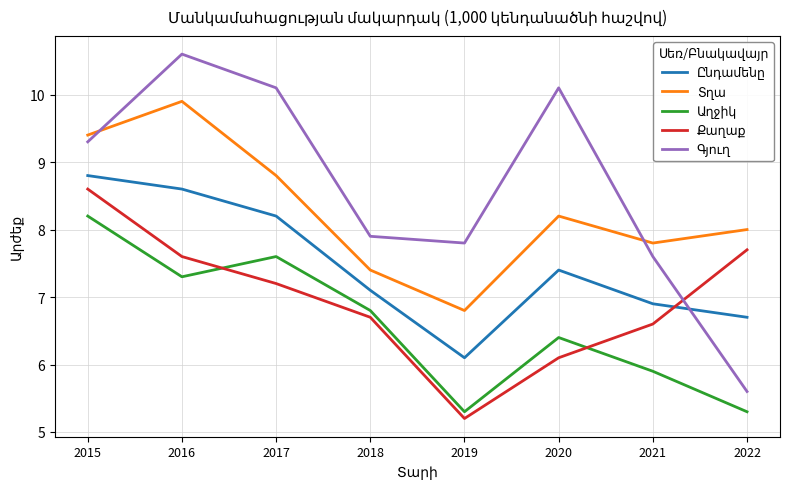

Which category has the highest value across all series?

2016